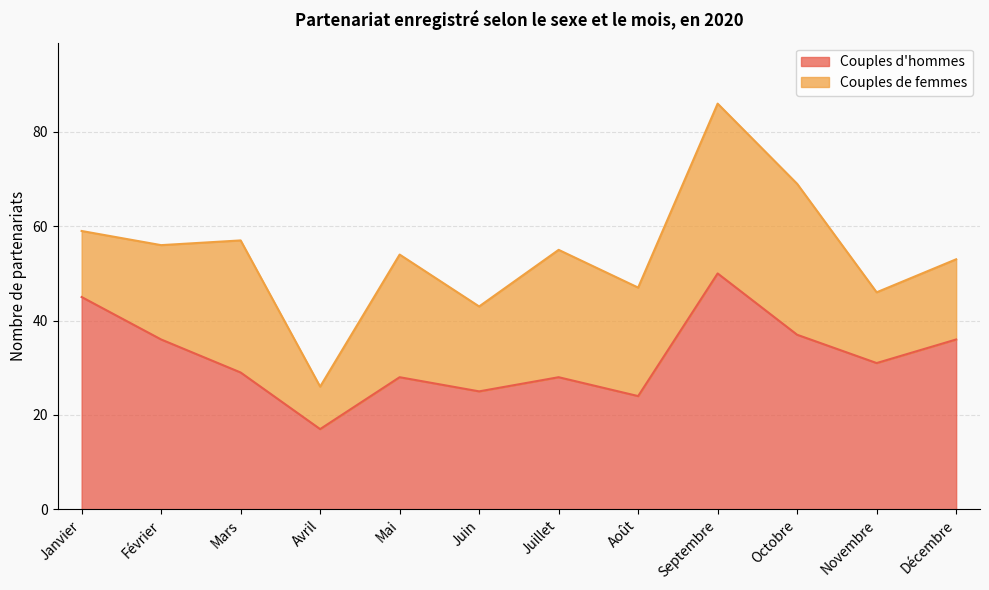

What is the sum of the values at Juillet and Octobre?

65